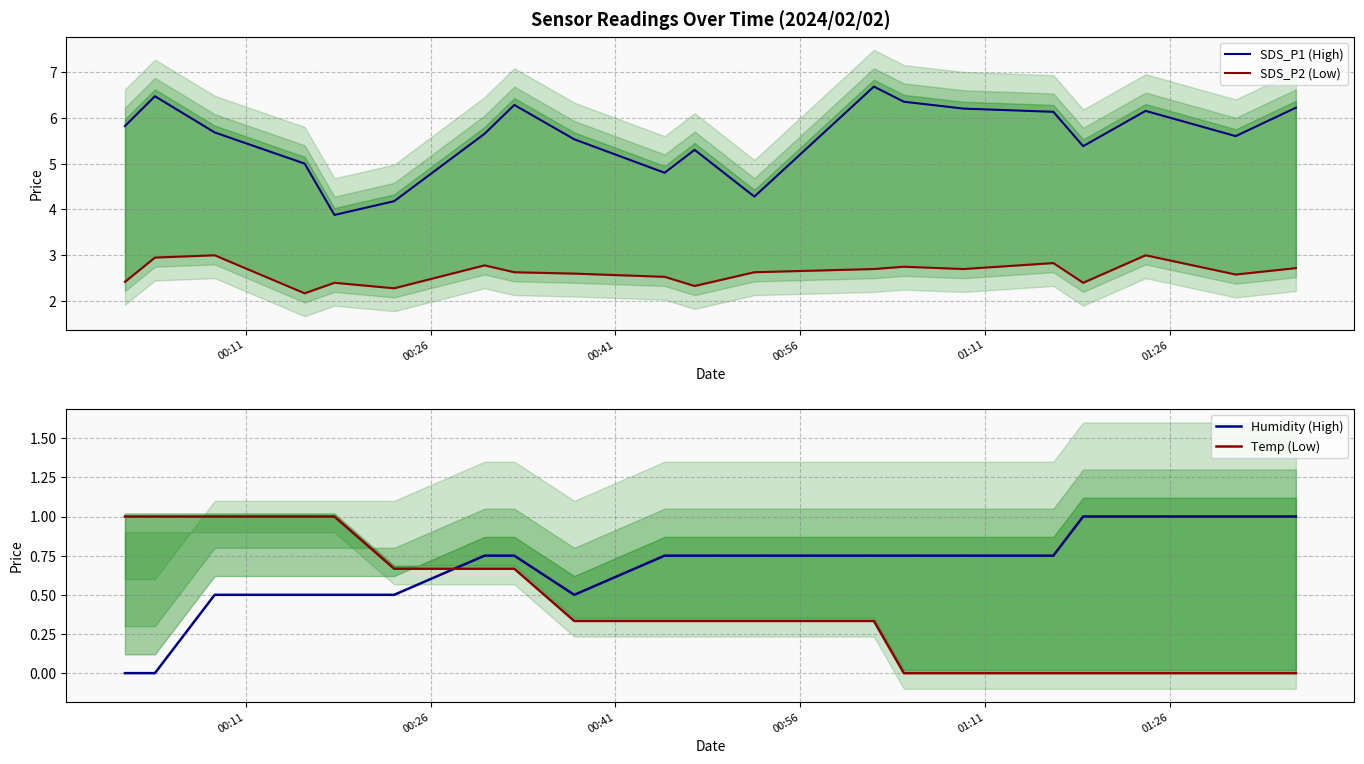

Reading left to right, what are all the values shown in this chart?

SDS_P1 (High): 5.8	6.5	5.7	5.0	3.9	4.2	5.7	6.3	5.5	4.8	5.3	4.3	6.7	6.3	6.2	6.1	5.4	6.2	5.6	6.2
SDS_P2 (Low): 2.4	3.0	3.0	2.2	2.4	2.3	2.8	2.6	2.6	2.5	2.3	2.6	2.7	2.8	2.7	2.8	2.4	3.0	2.6	2.7
Humidity (High): 0.0	0.0	0.5	0.5	0.5	0.5	0.7	0.7	0.5	0.7	0.7	0.7	0.7	0.7	0.7	0.7	1.0	1.0	1.0	1.0
Temp (Low): 1.0	1.0	1.0	1.0	1.0	0.7	0.7	0.7	0.3	0.3	0.3	0.3	0.3	0.0	0.0	0.0	0.0	0.0	0.0	0.0